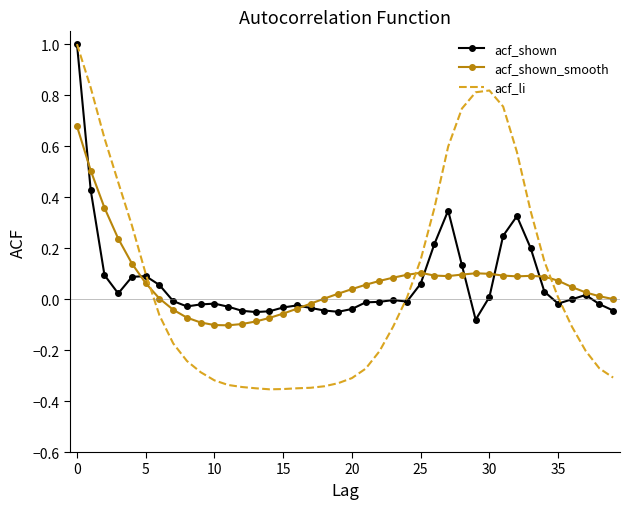

Which series has the widest spread of values?

acf_li